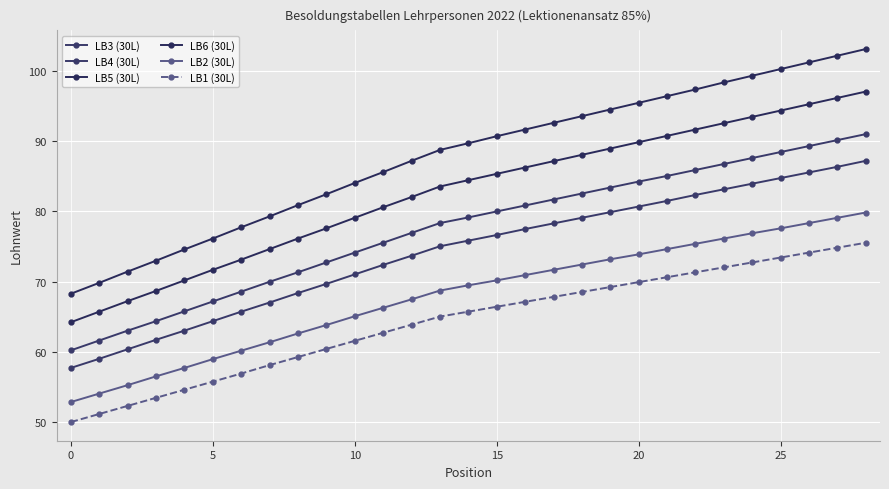

How many lines are shown in the chart?

6